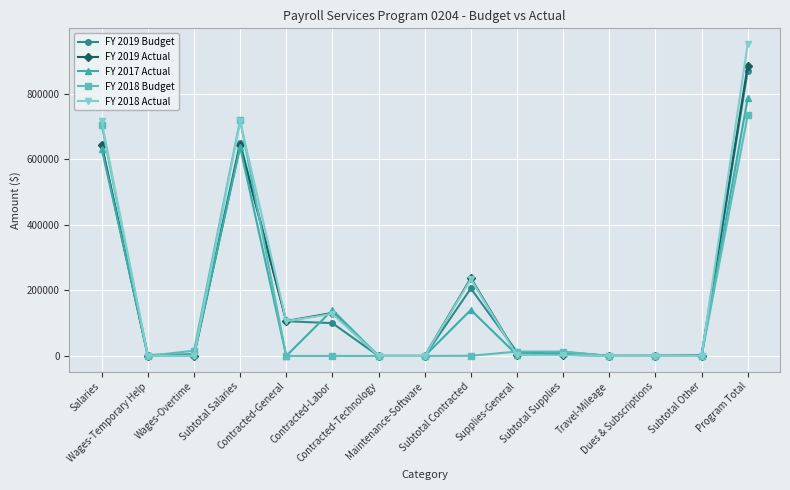

The FY 2019 Budget series shows 106000.0 at Contracted-General. True or false?

True